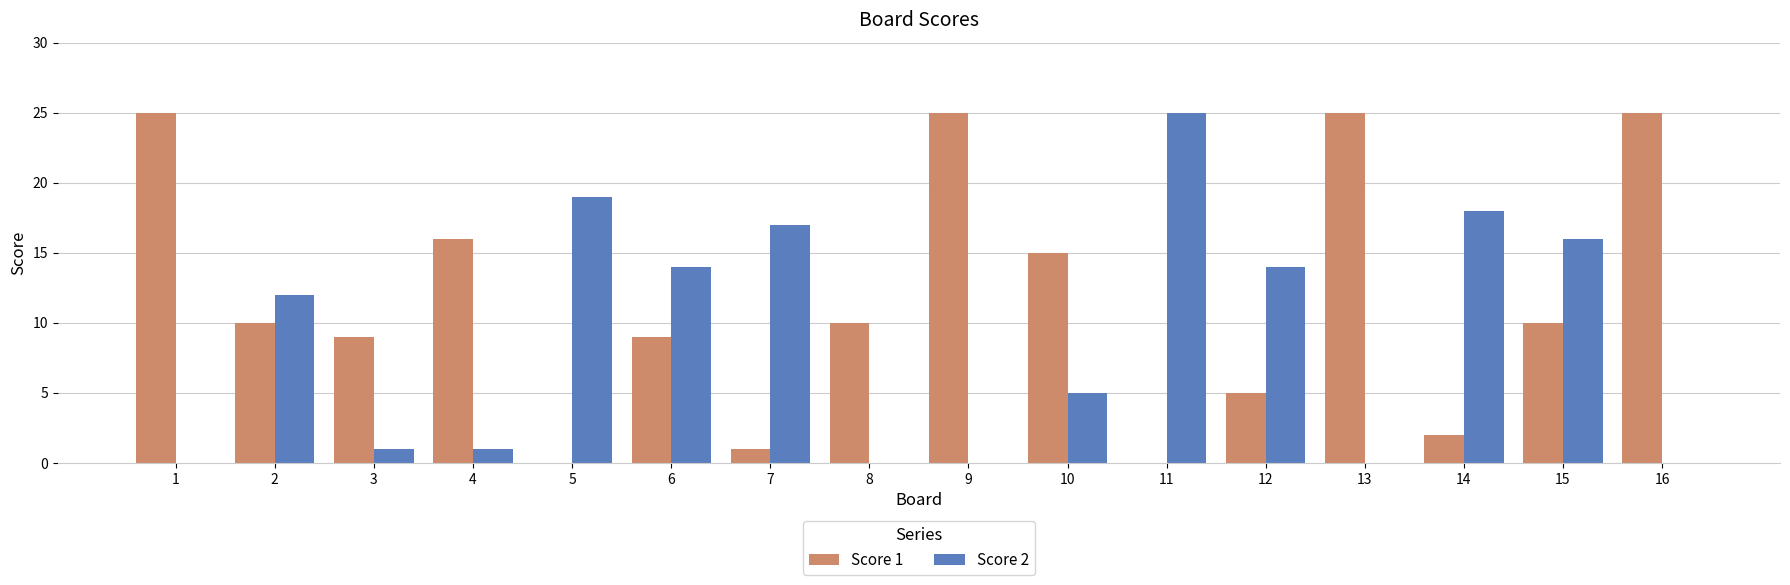

Which series changed the most between 2 and 4?

Score 2